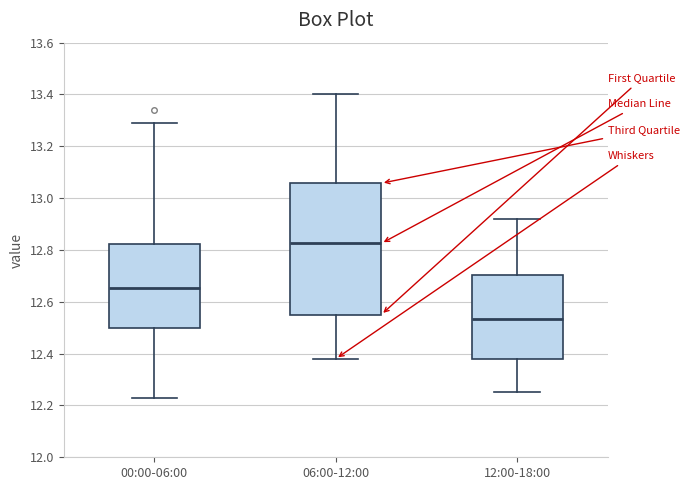

Where is the upper edge of the box for 12:00-18:00 on the y-axis? The values are not printed on the chart, so give them approximately, as read against the axis.

12.70